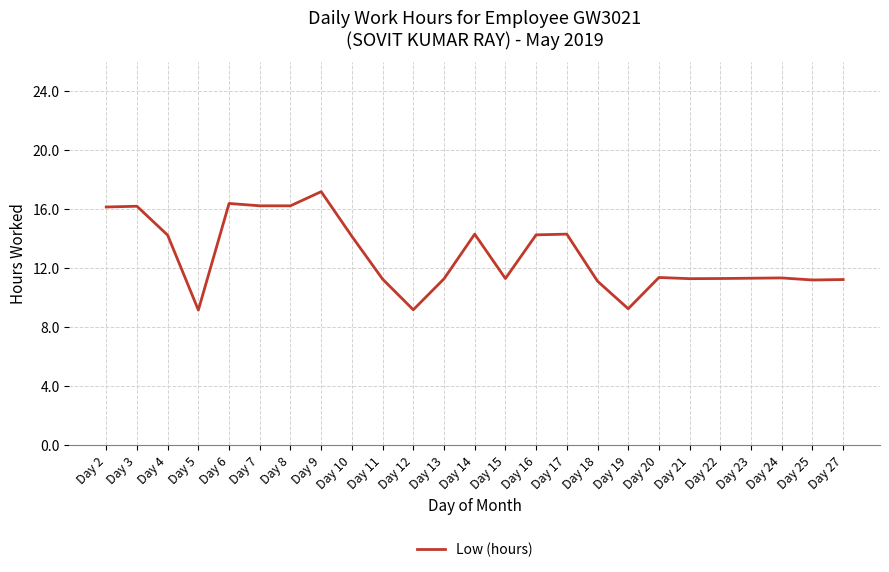

Between Day 12 and Day 9, which is larger?

Day 9